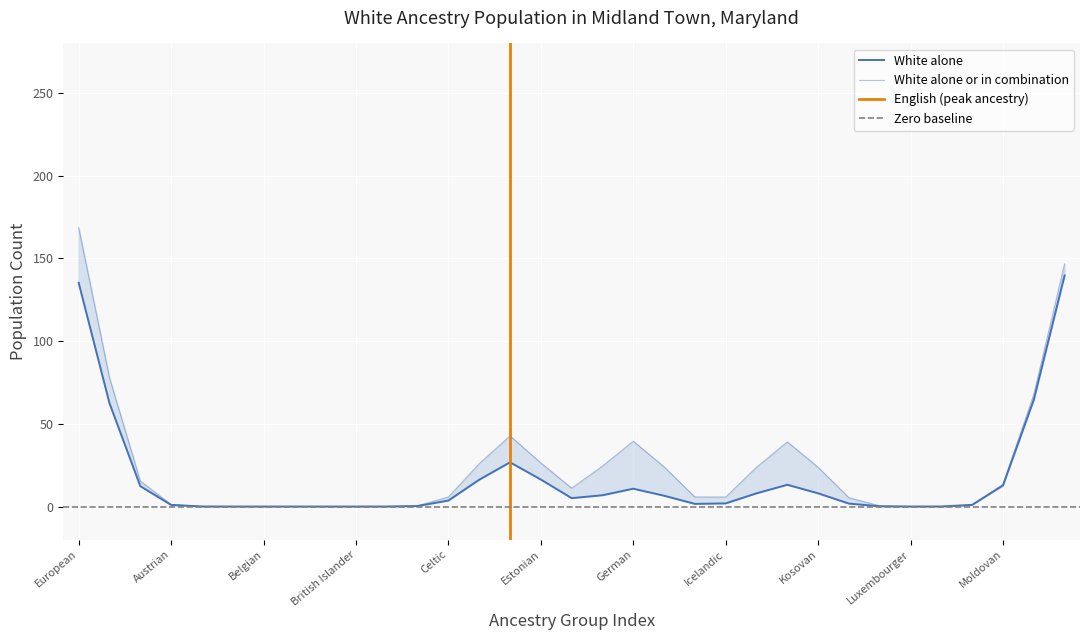

At which label does alone reach its minimum?

Albanian